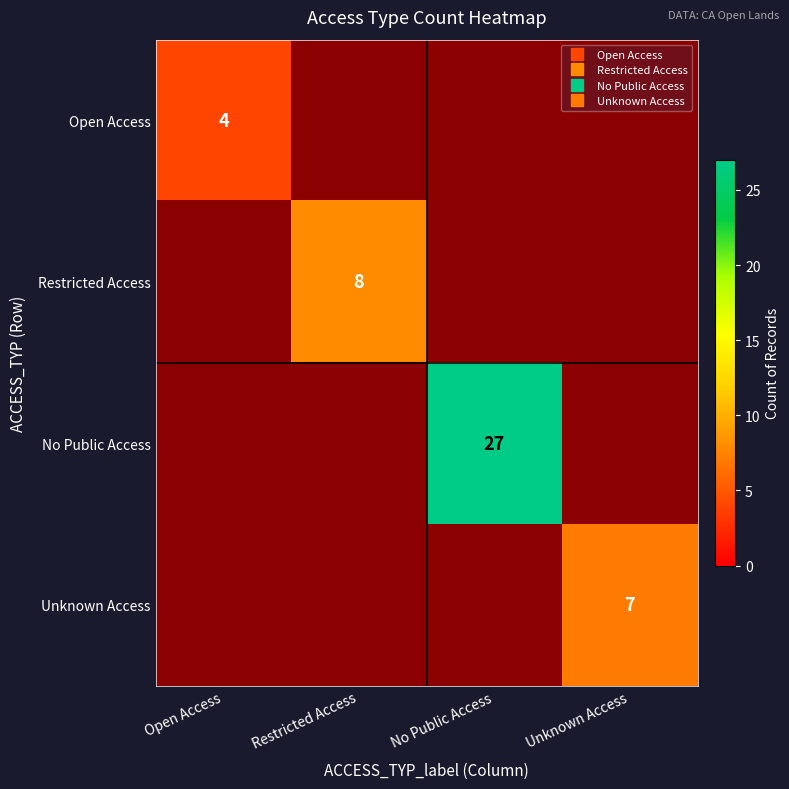

At which category is the sum across all series the highest?

No Public Access